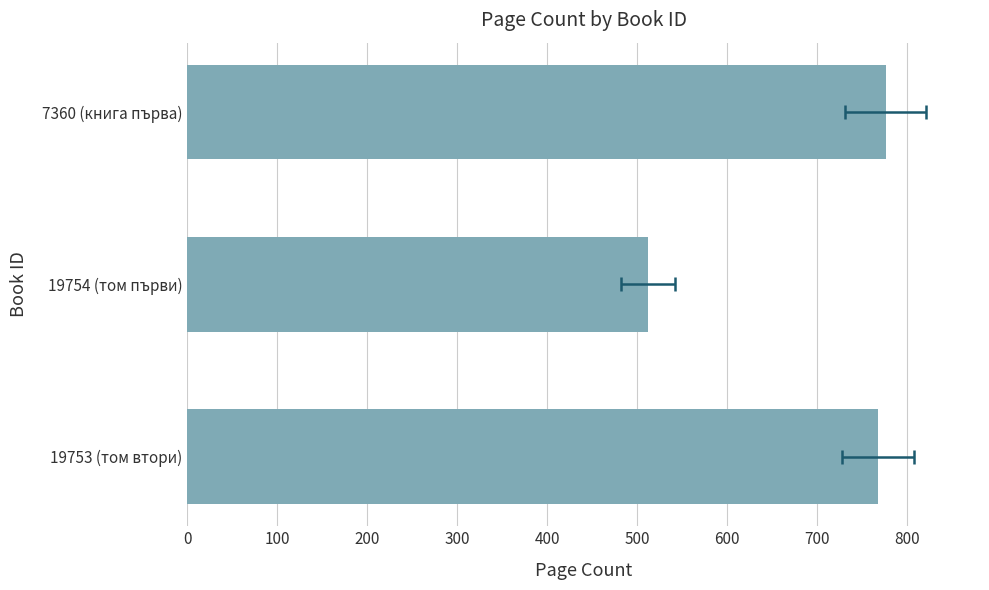

What is the sum of all values?

2056